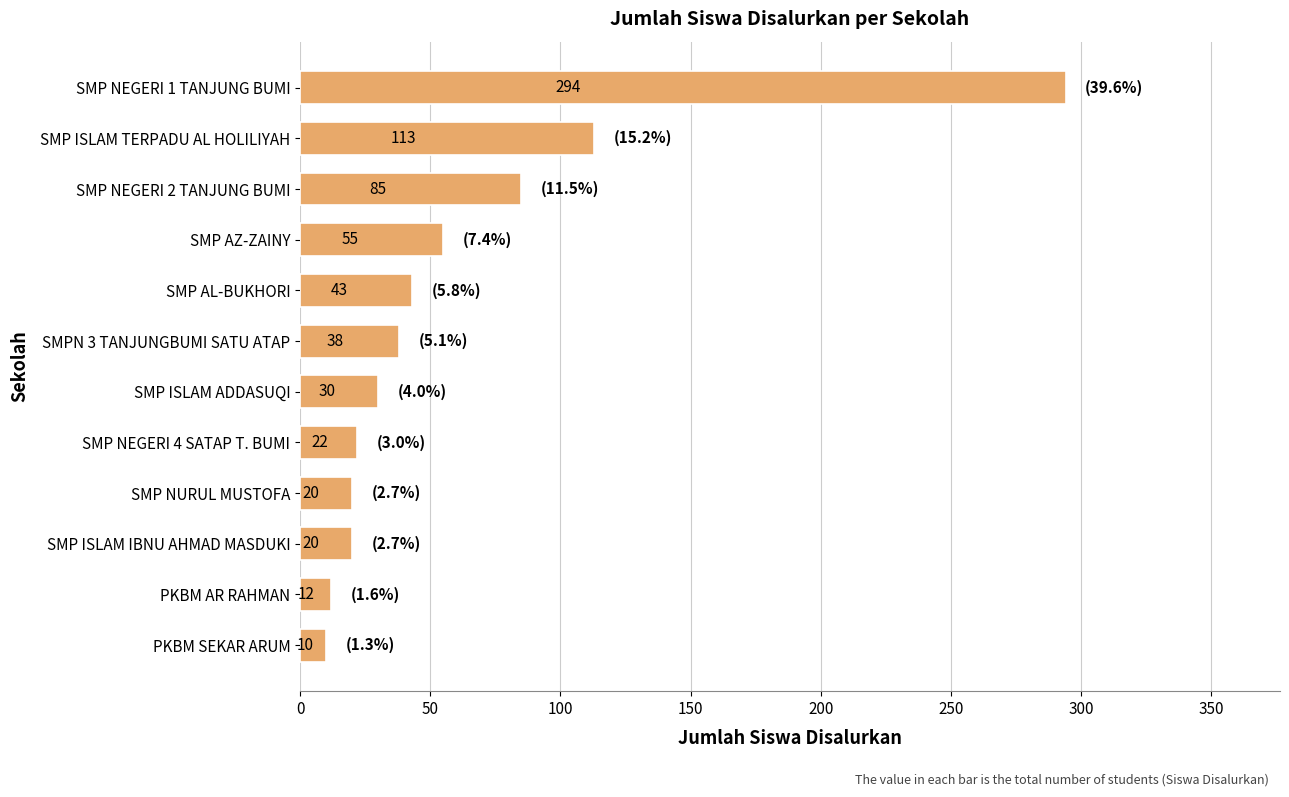

The chart shows a value of 168 at SMP ISLAM TERPADU AL HOLILIYAH. True or false?

False